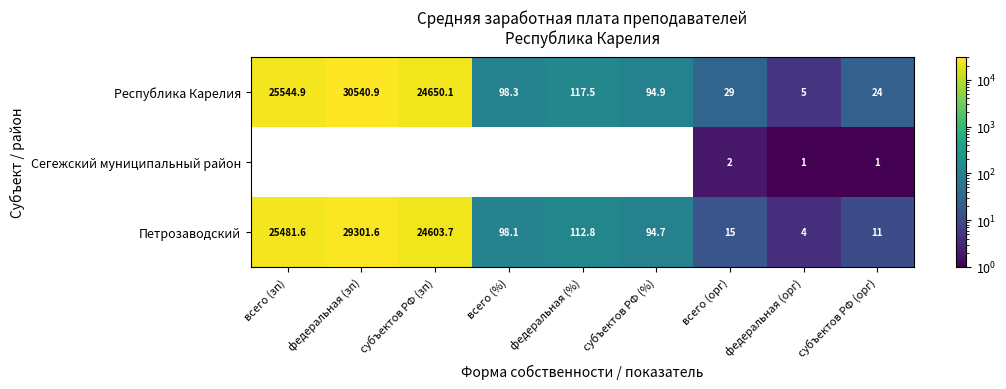

What is the sum of the Республика Карелия values at субъектов РФ (зп) and всего (%)?

24748.4